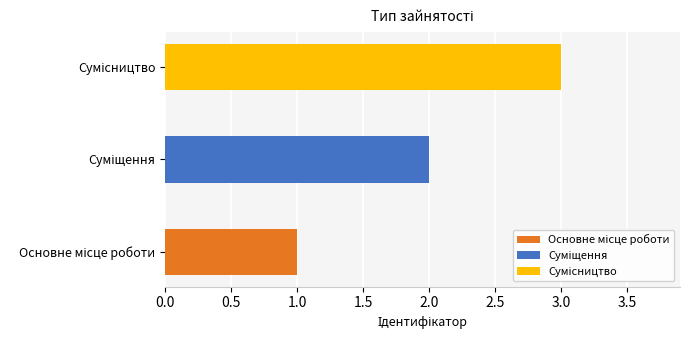

List the labels in order of value, largest first.

Сумісництво, Суміщення, Основне місце роботи